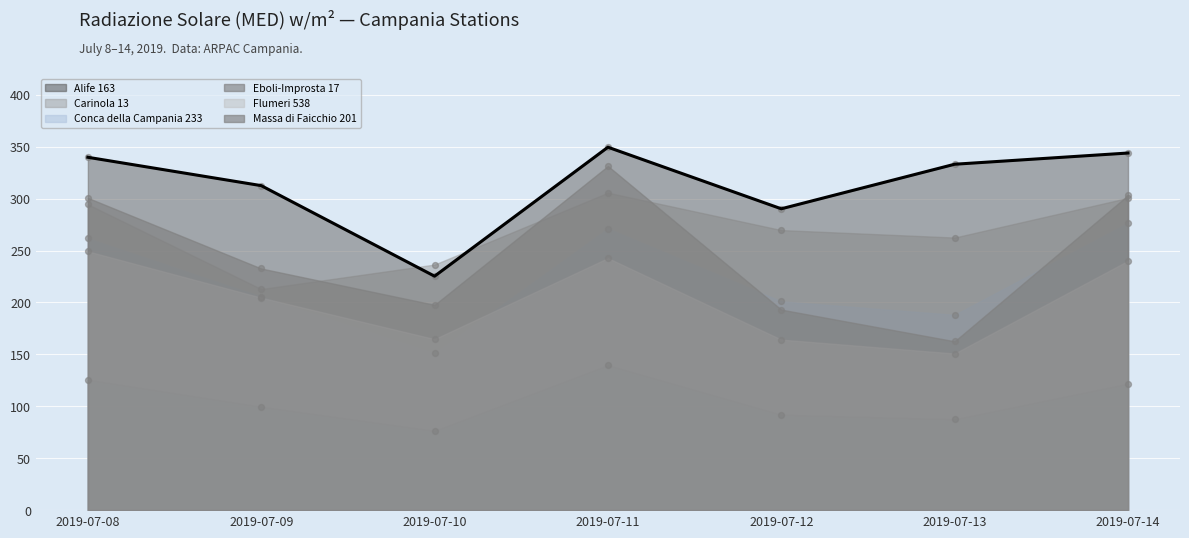

What is the ratio of the value at 2019-07-10 to the value at 2019-07-12?

0.8